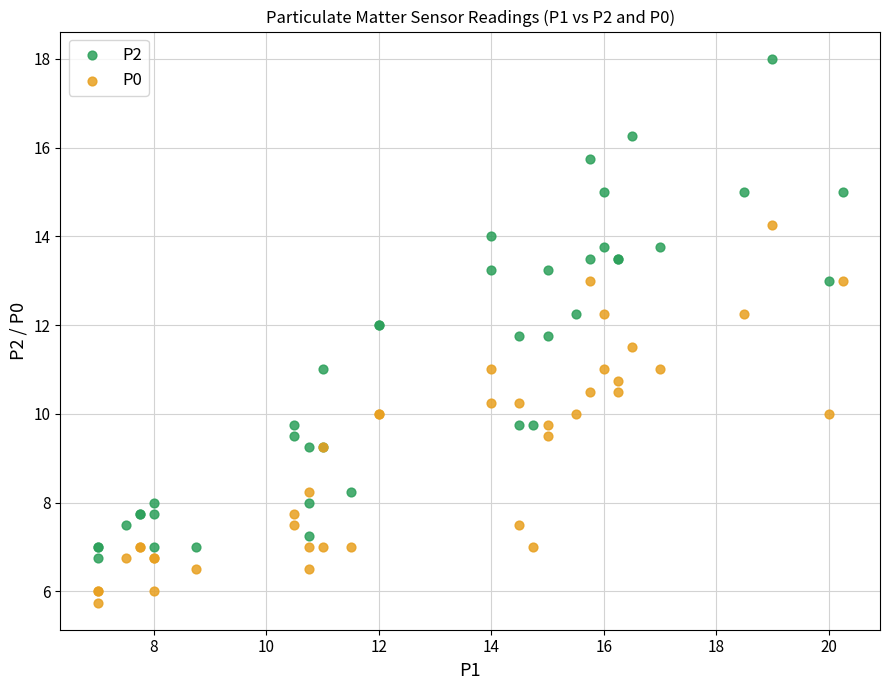

Which series has the widest spread of Y values?

P2